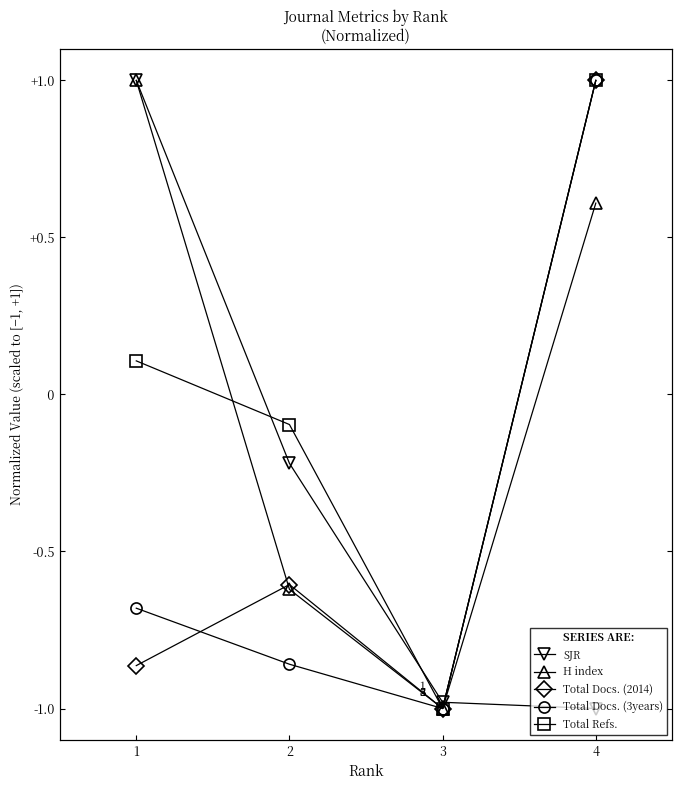

How many lines are shown in the chart?

5